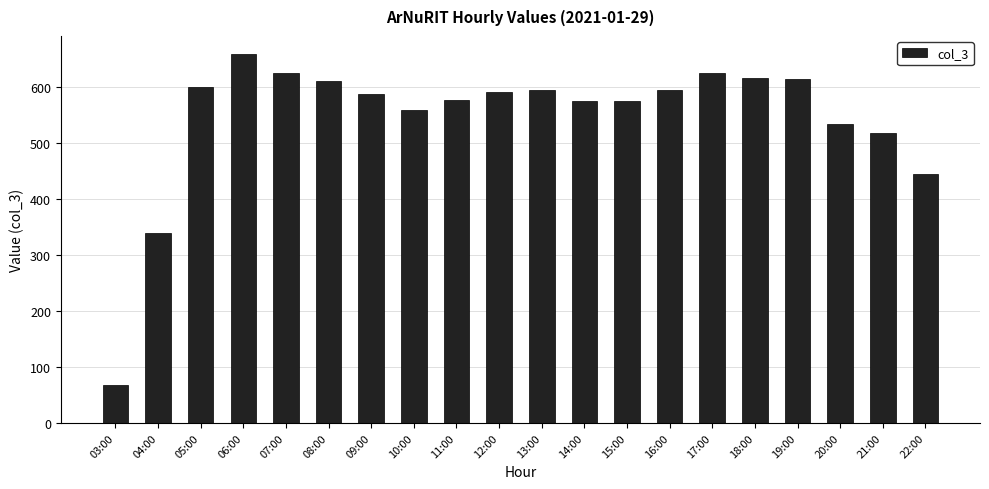

Which category has the lowest value across all series?

03:00